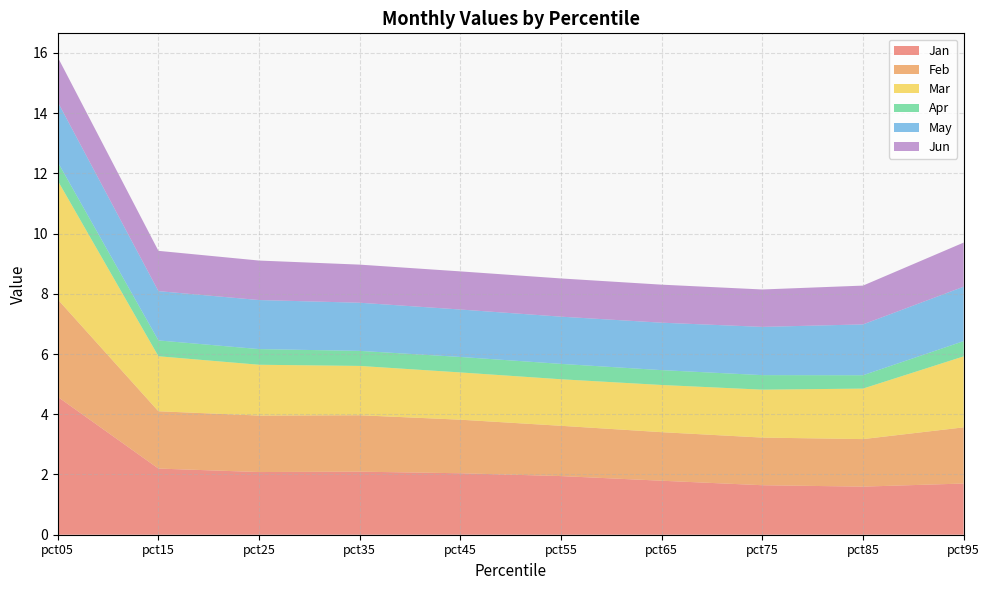

Reading left to right, transcribe all the data shown in this chart.

Jan: 4.6	2.2	2.1	2.1	2.0	1.9	1.8	1.6	1.6	1.7
Feb: 3.2	1.9	1.9	1.9	1.8	1.7	1.6	1.6	1.6	1.9
Mar: 3.9	1.8	1.7	1.6	1.6	1.5	1.6	1.6	1.7	2.4
Apr: 0.6	0.5	0.5	0.5	0.5	0.5	0.5	0.5	0.4	0.5
May: 2.0	1.6	1.6	1.6	1.6	1.6	1.6	1.6	1.7	1.8
Jun: 1.5	1.3	1.3	1.3	1.3	1.3	1.3	1.2	1.3	1.5